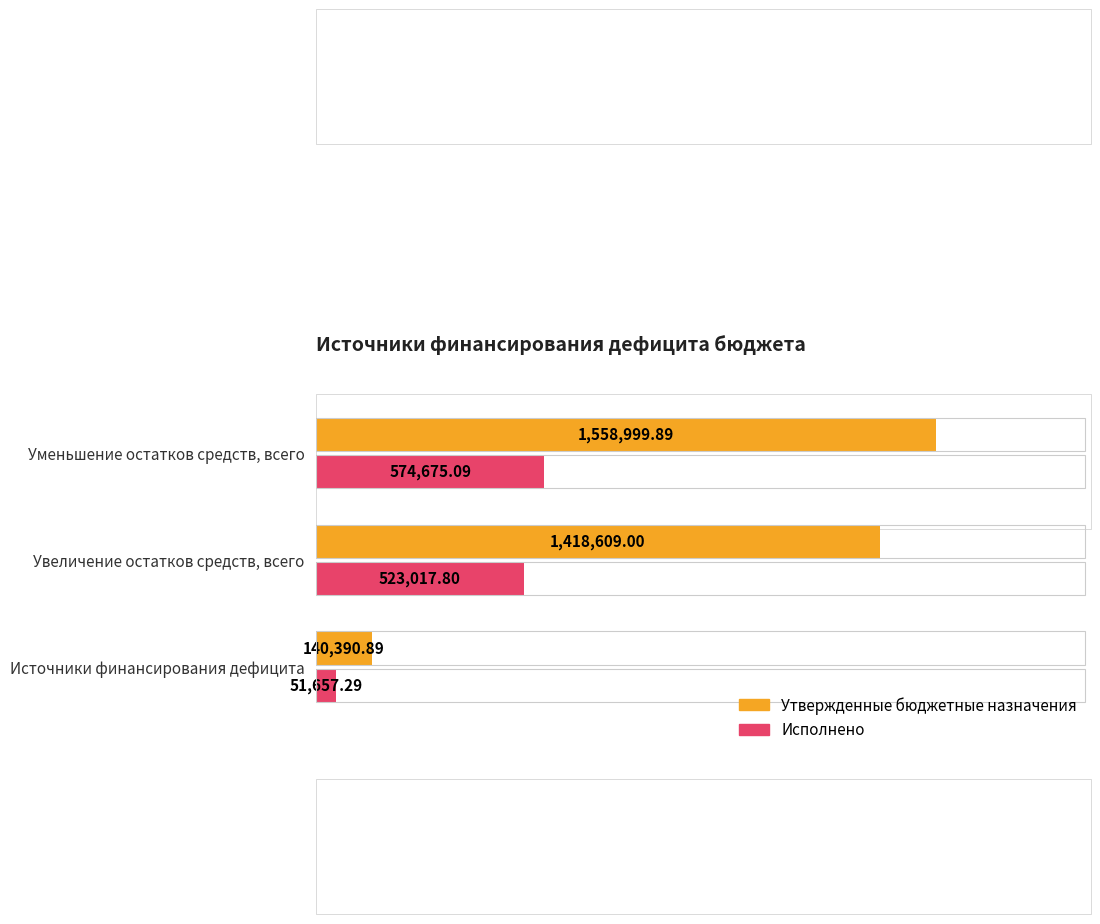

At how many categories does at least one series exceed 738221?

2